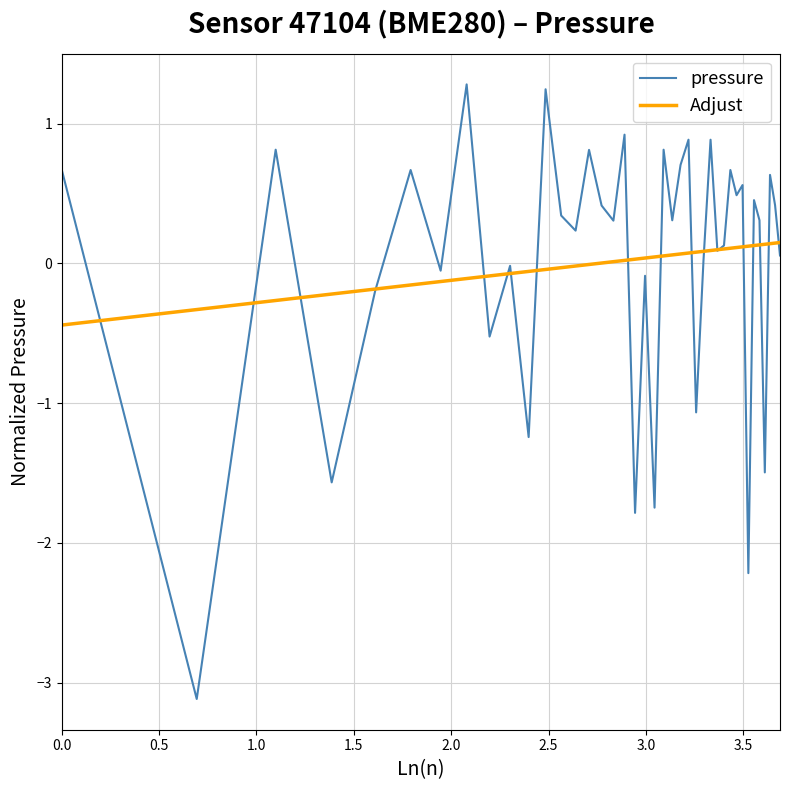

What is the difference between the second highest and minimum values in the Adjust series?

0.6